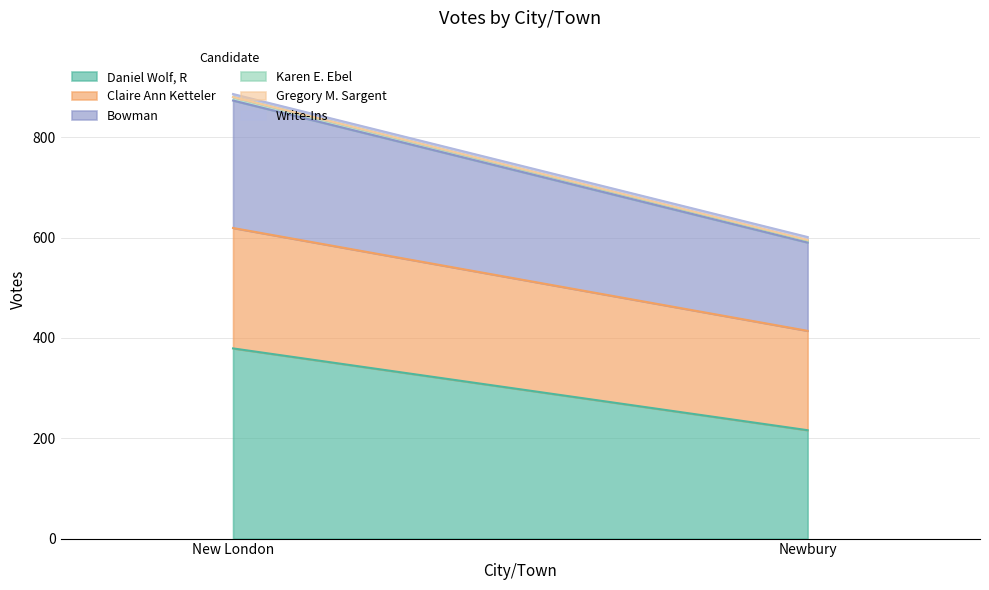

What position from the right is New London?

2